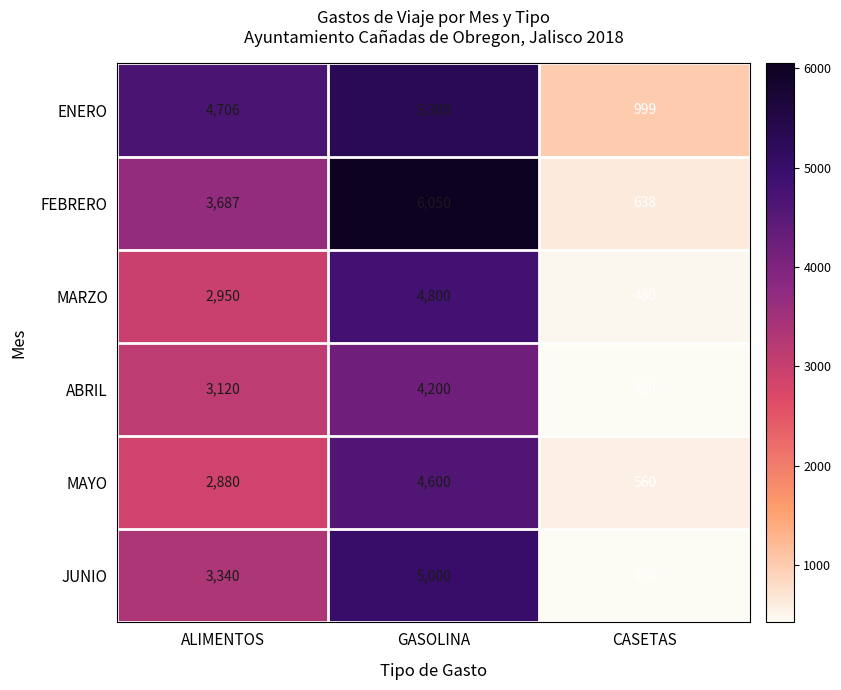

How many values in the MAYO series are below 2880?

1